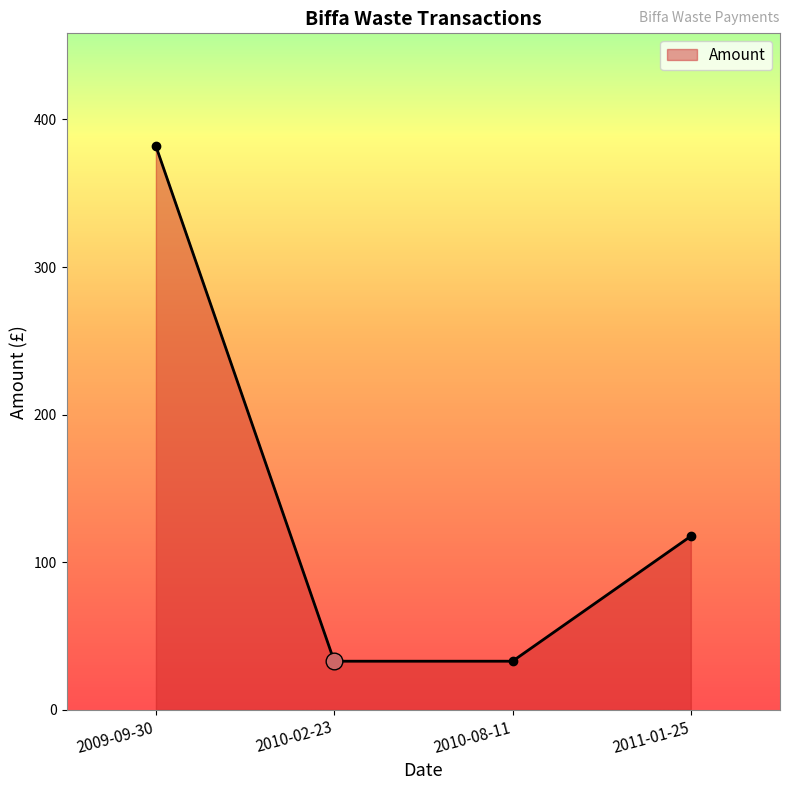

What is the smallest value displayed?

33.0